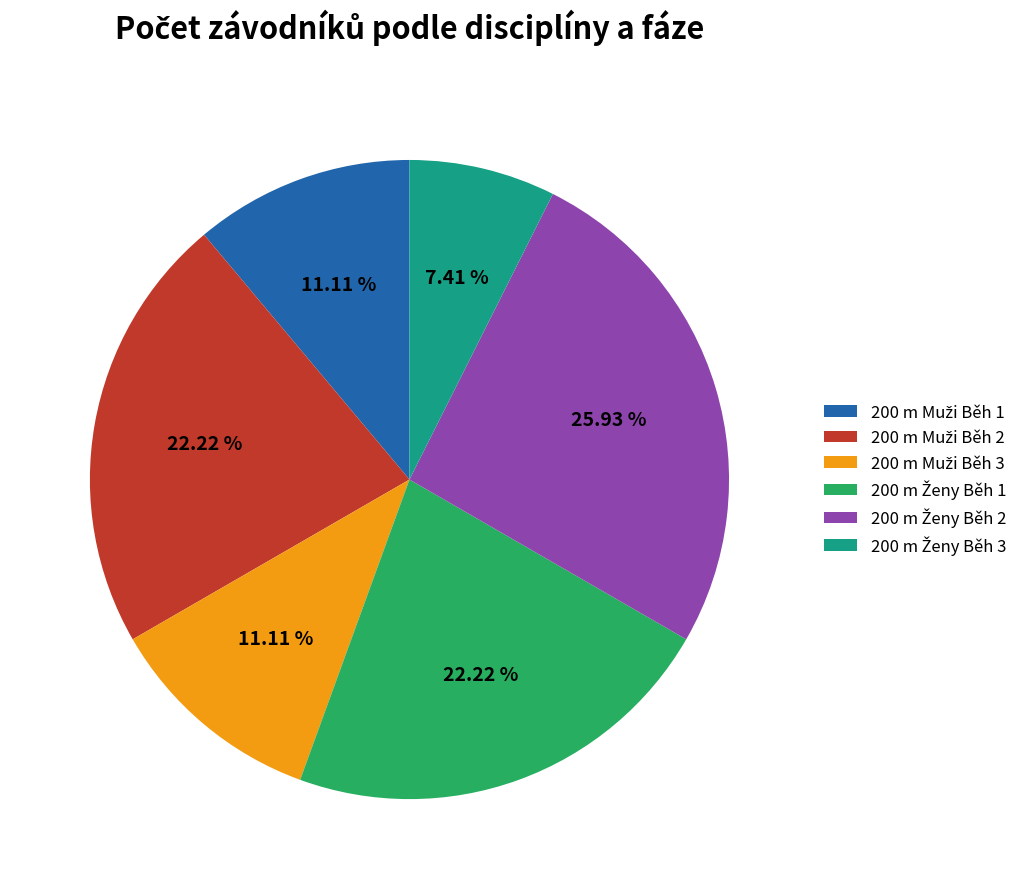

Is there any slice that represents more than half of the pie?

No